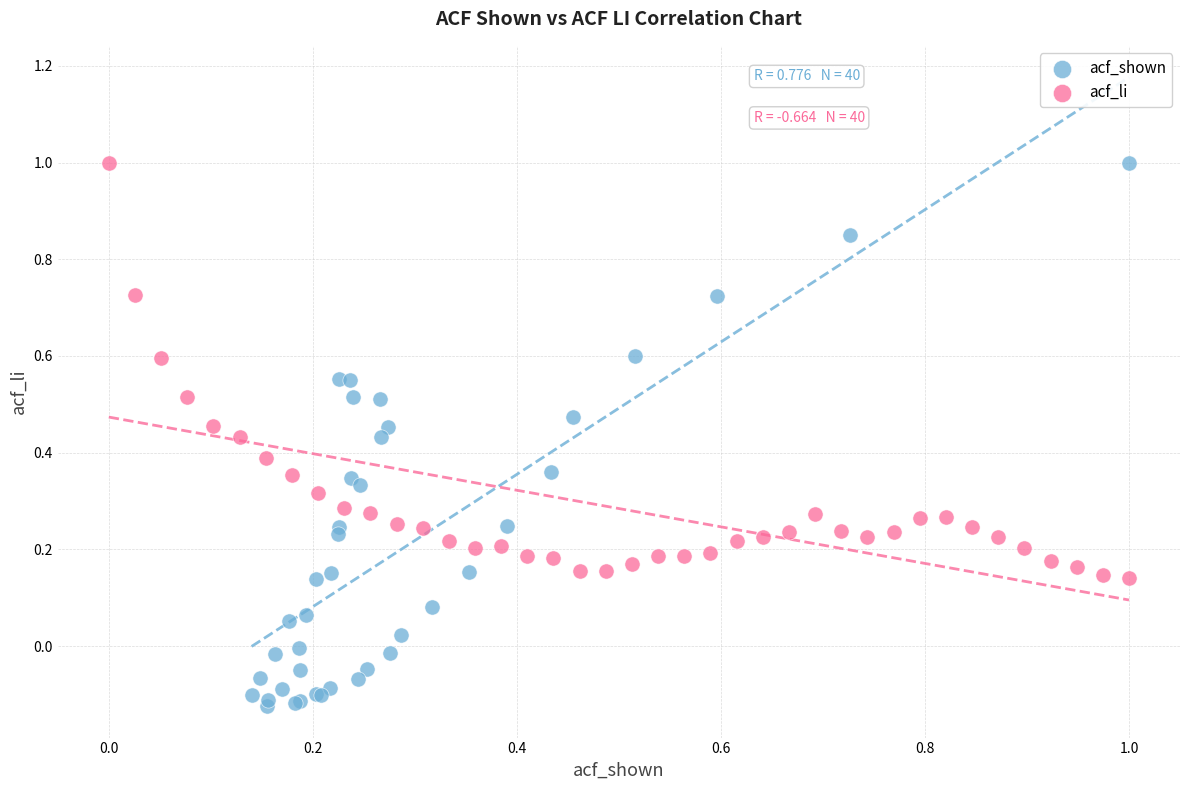

Which series contains the lowest Y value?

acf_shown